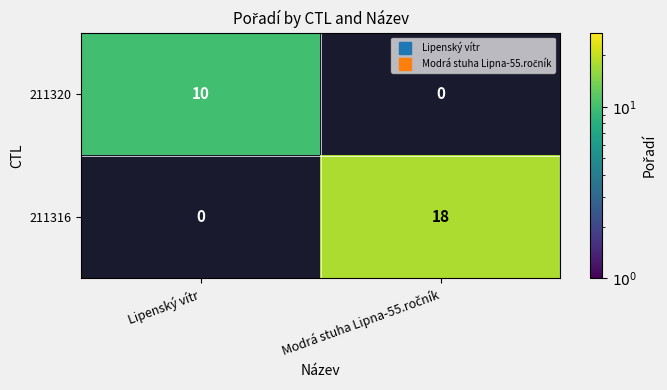

What is the maximum value for 211316?

18